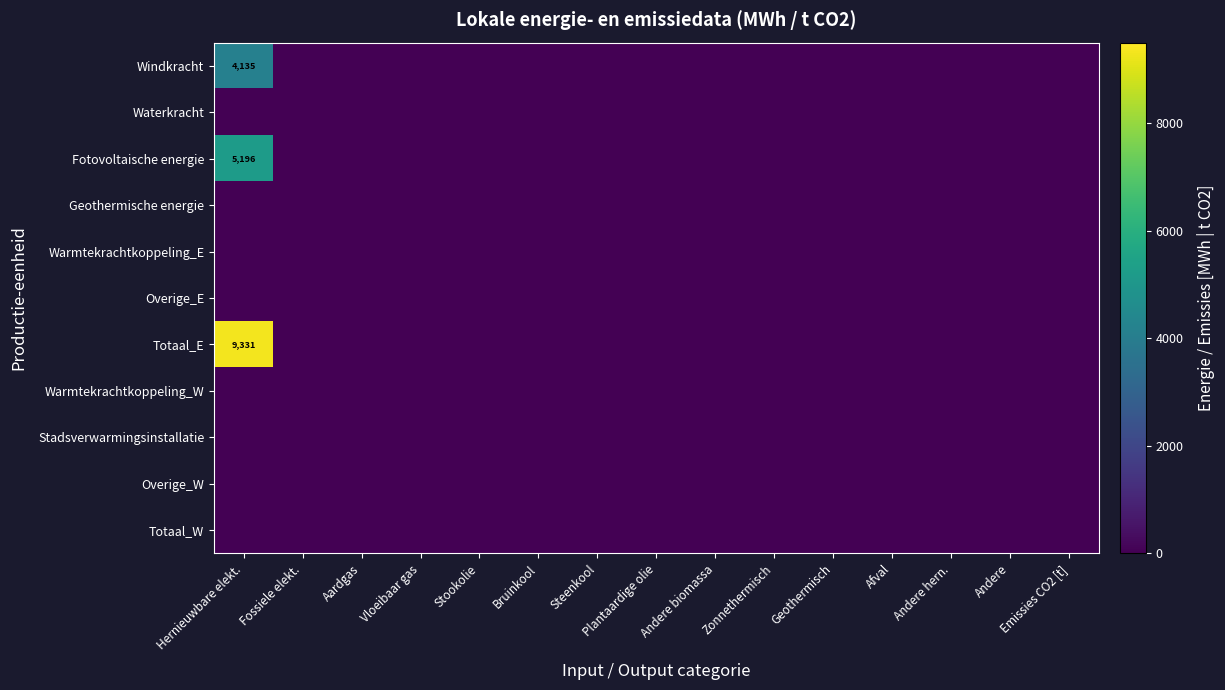

Is the value of Fotovoltaische energie at Andere greater than the value of Waterkracht at Stookolie?

No